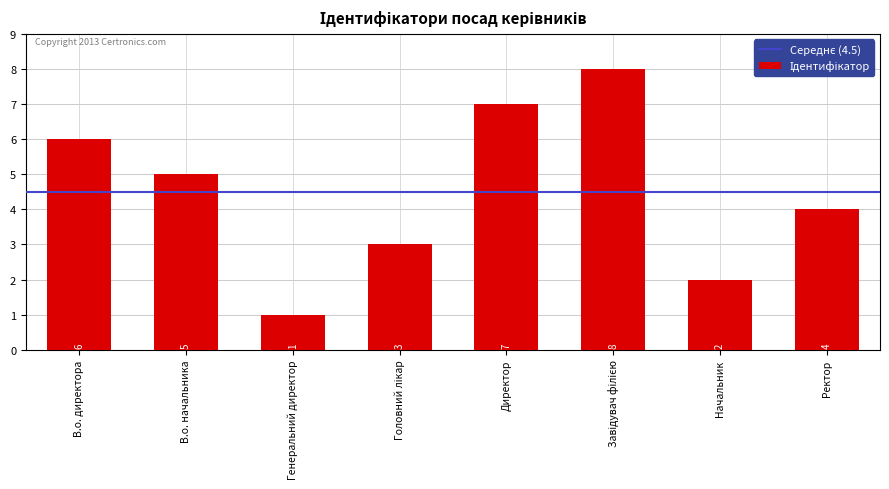

Reading left to right, list all the values displayed in this chart.

6	5	1	3	7	8	2	4